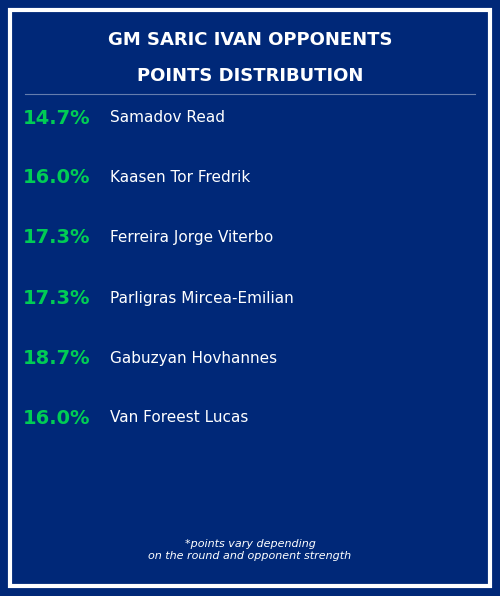

Count the number of slices in the pie.

6